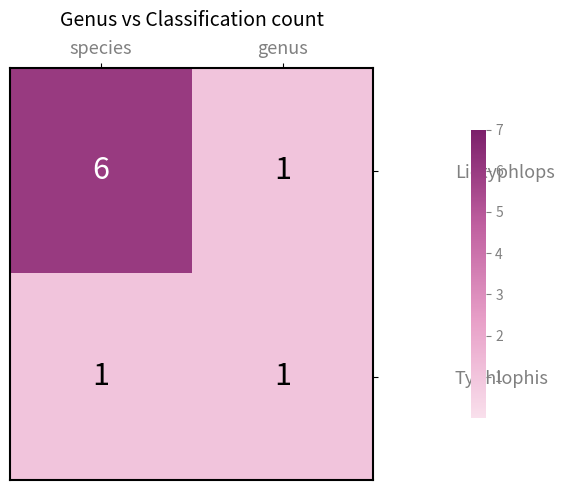

List the labels in order of Liotyphlops value, smallest first.

genus, species